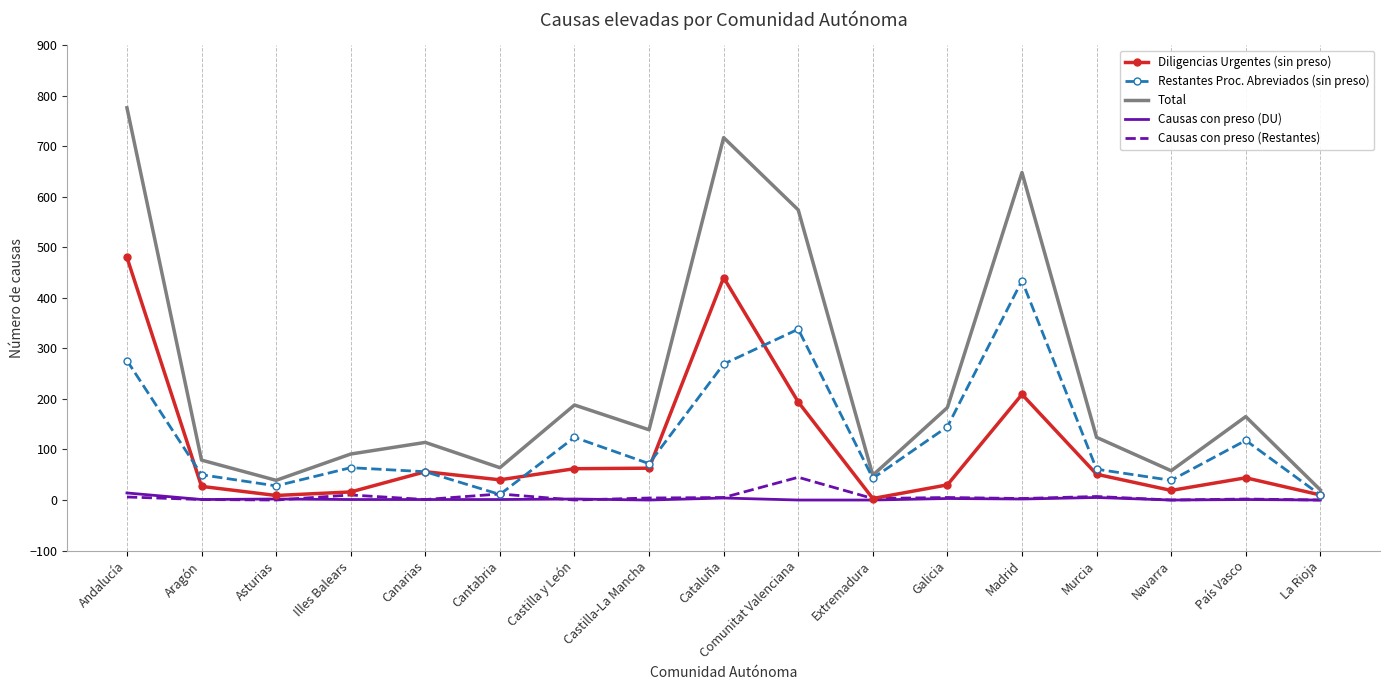

True or false: Causas con preso (DU) and Total intersect in this chart.

False